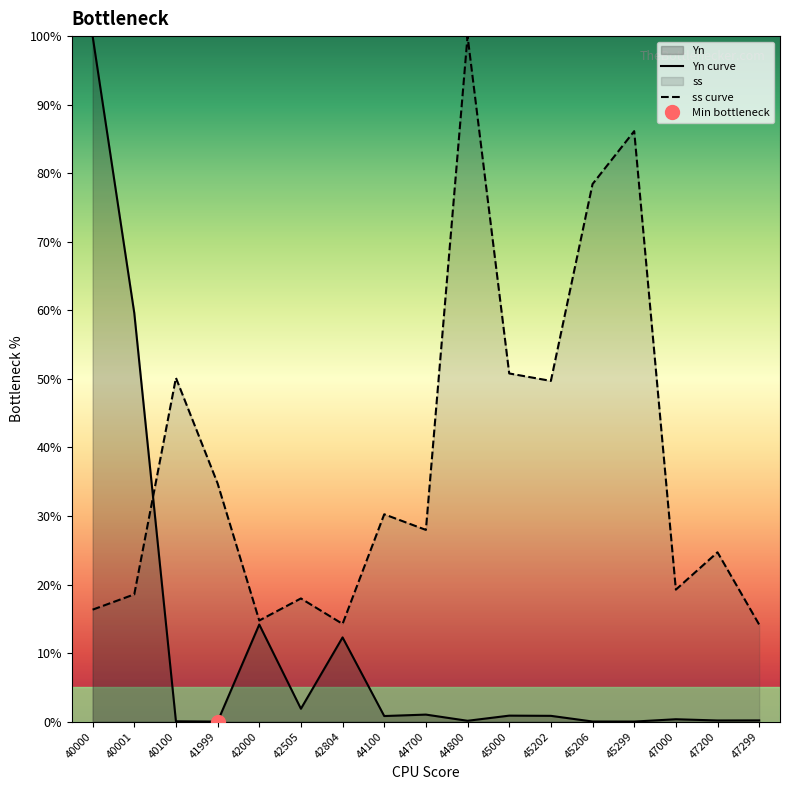

In Yn curve, how many points are lower than both neighbors (excluding endpoints)?

6